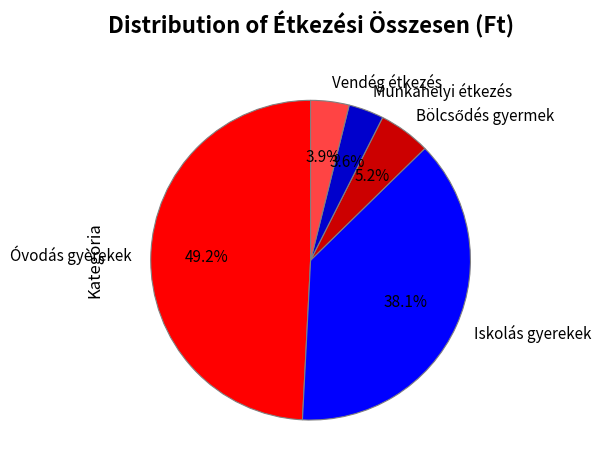

Approximately how many times larger is the value at Iskolás gyerekek compared to Vendég étkezés?

9.8